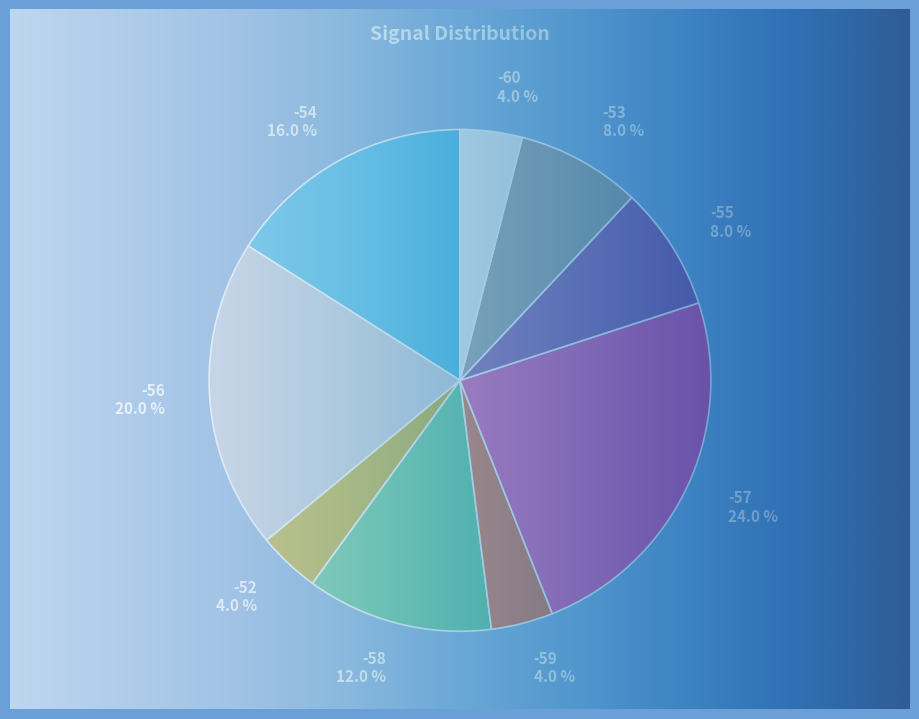

Does any single category account for the majority?

No